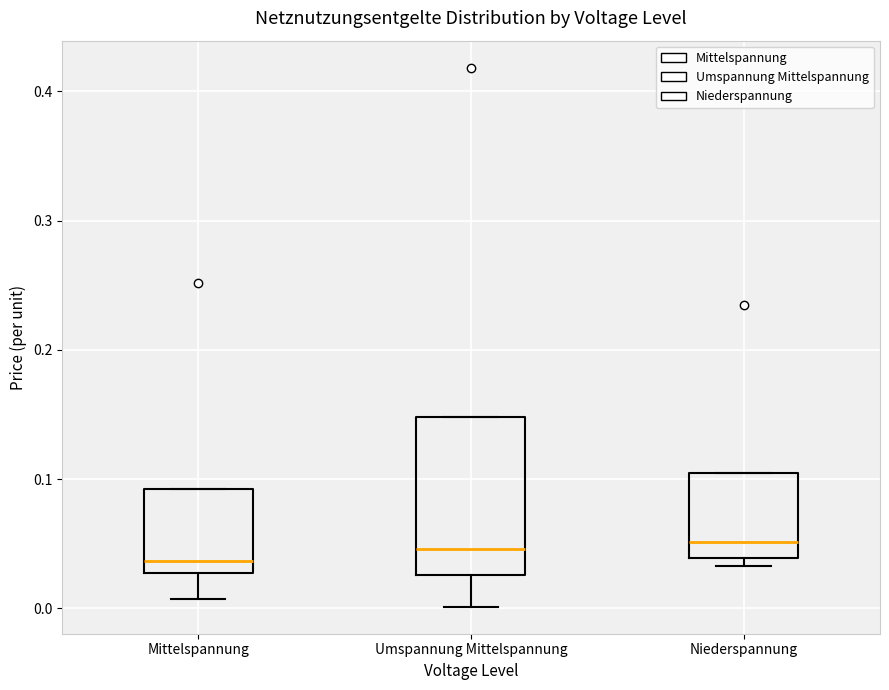

Reading left to right, transcribe this box plot: for each box, give where its median line is, the range the box spans, and where its two whiskers end, as read against the y-axis. The values are not printed on the chart, so give them approximately, as read against the axis.

Mittelspannung: median 0.04, box 0.03 to 0.09, whiskers 0.01 to 0.09
Umspannung Mittelspannung: median 0.05, box 0.03 to 0.15, whiskers 0.00 to 0.15
Niederspannung: median 0.05, box 0.04 to 0.10, whiskers 0.03 to 0.10